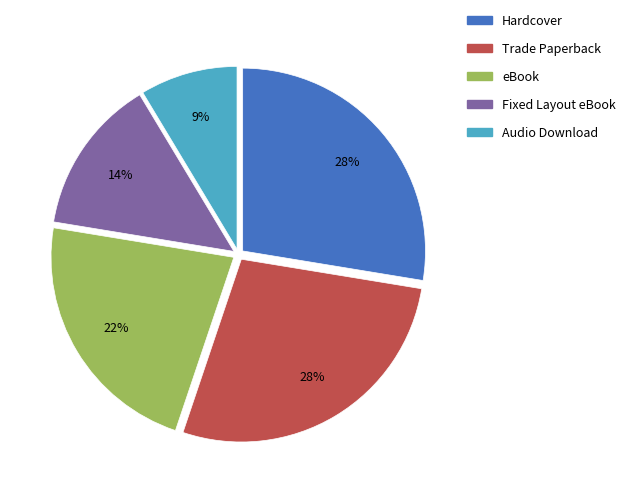

Which slice is the smallest?

Audio Download